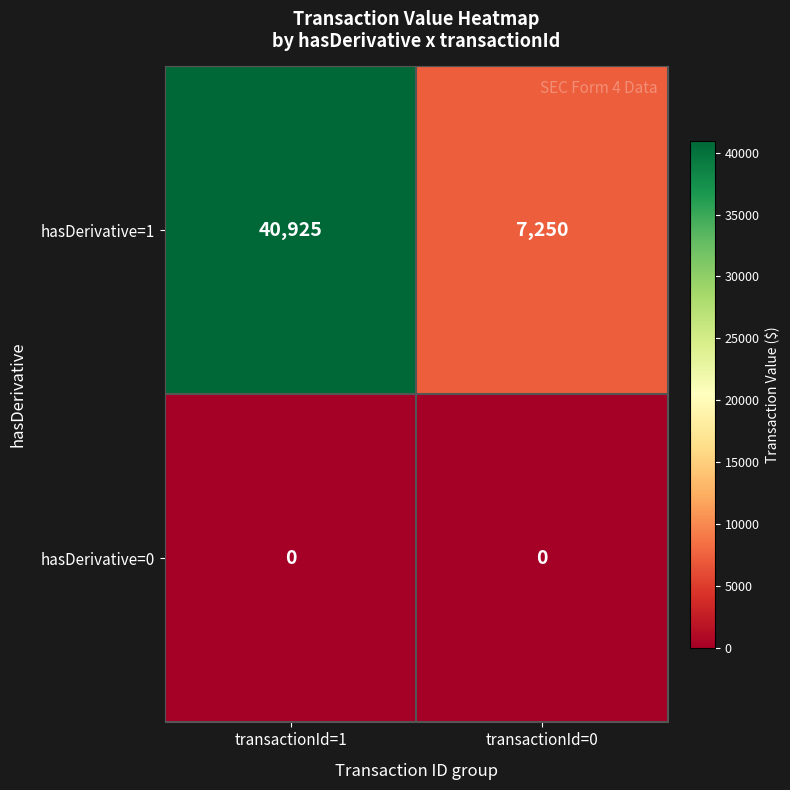

What is the total value across all series at transactionId=1?

40925